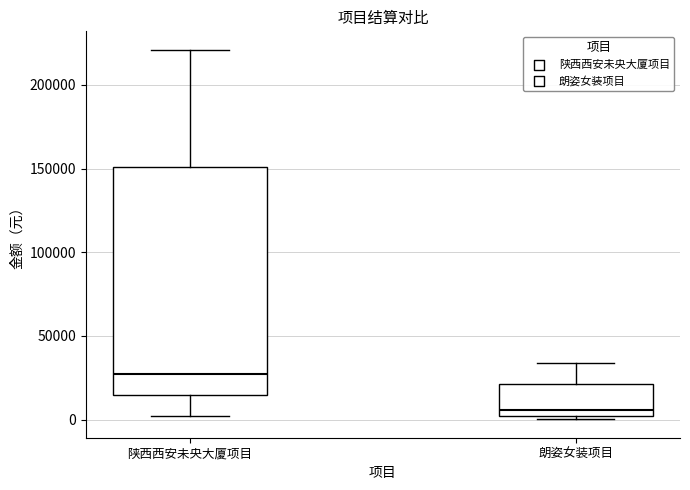

Reading left to right, read every box against the y-axis: the position of its median line, the range the box covers, and the ends of its whiskers. The values are not printed on the chart, so give them approximately, as read against the axis.

陕西西安未央大厦项目: median 25000, box 15000 to 150000, whiskers 0 to 220000
朗姿女装项目: median 5000, box 0 to 20000, whiskers 0 (just below the box's lower edge) to 35000